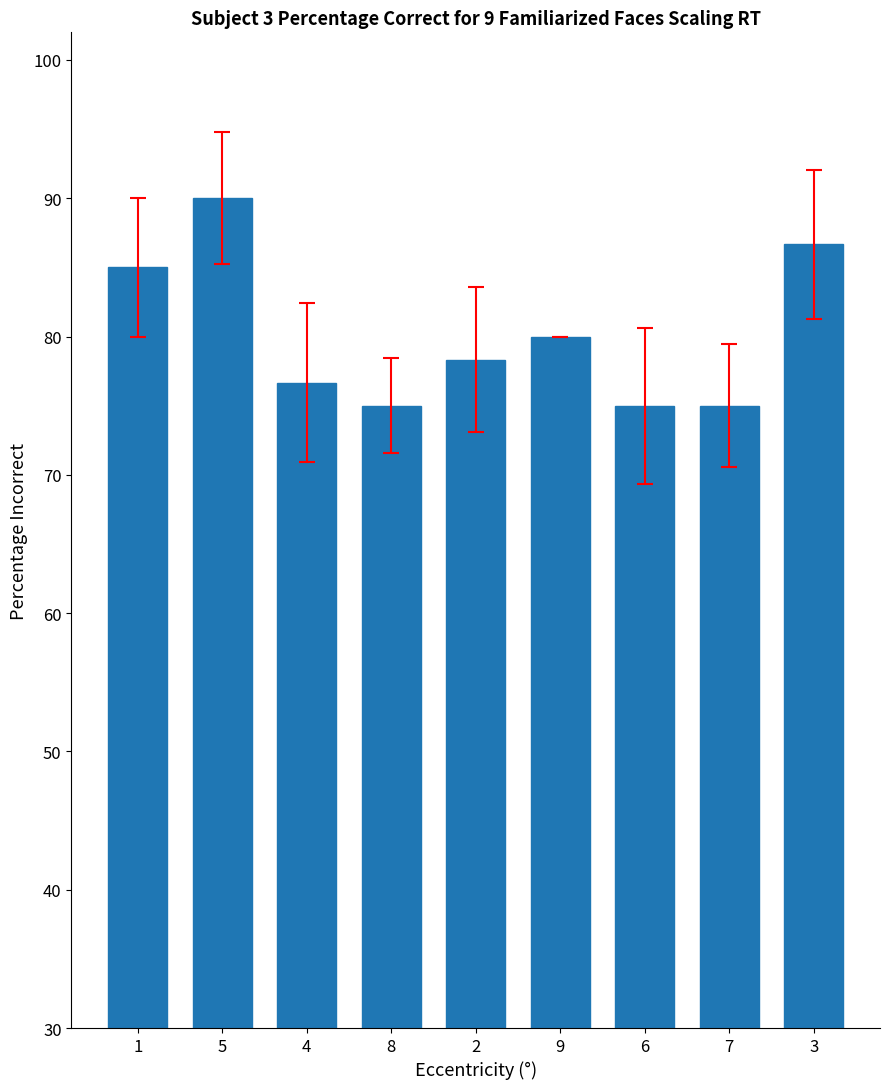

Between 6 and 3, which is larger?

3